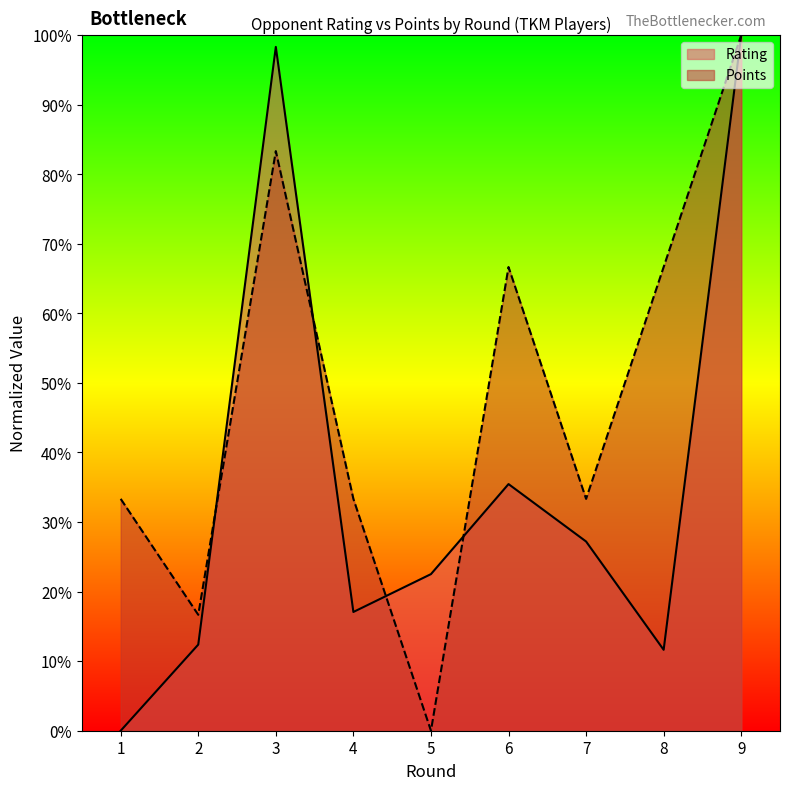

What is the total value across all series at 4?

50.4